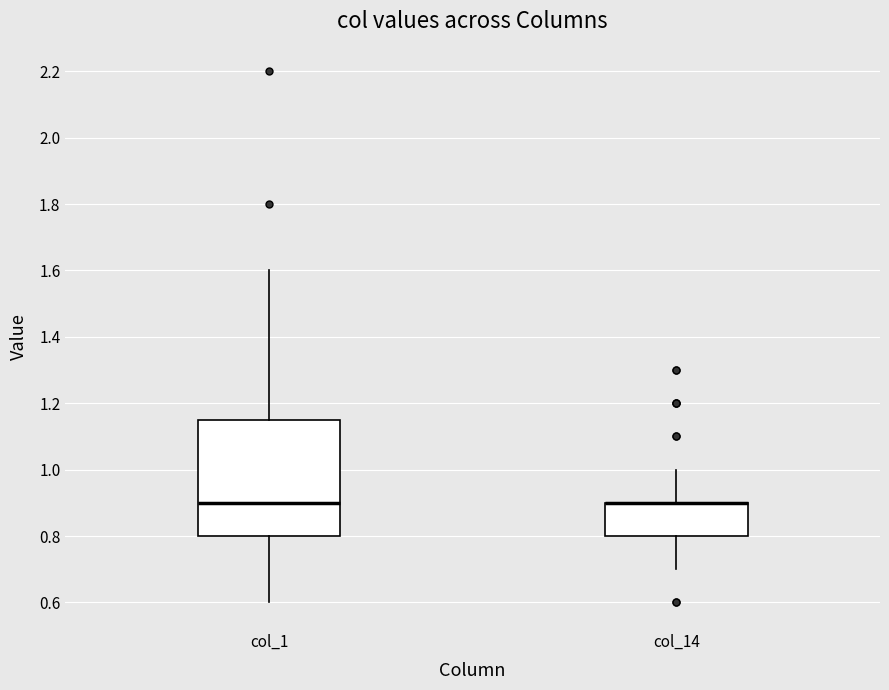

Where does the median line of the box for col_1 sit on the y-axis? The values are not printed on the chart, so give them approximately, as read against the axis.

0.90